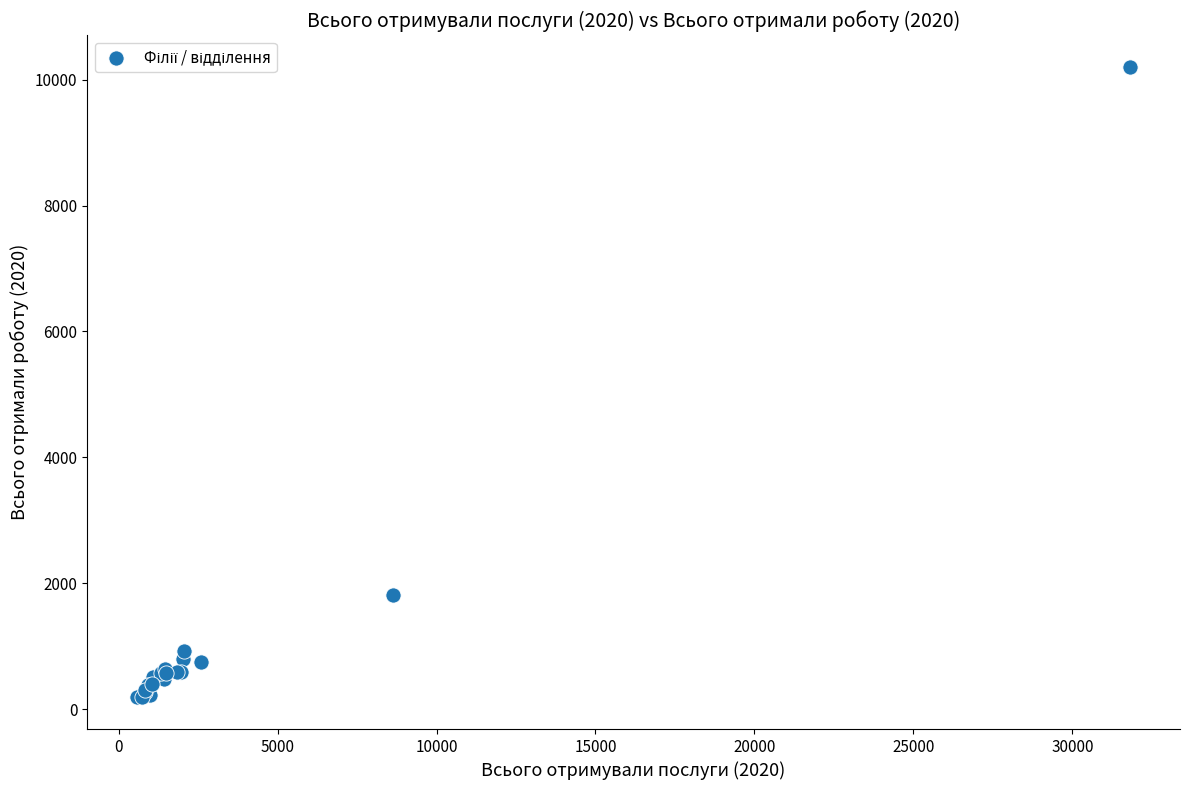

What Y value in the scatter plot is closest to 5196?

1815